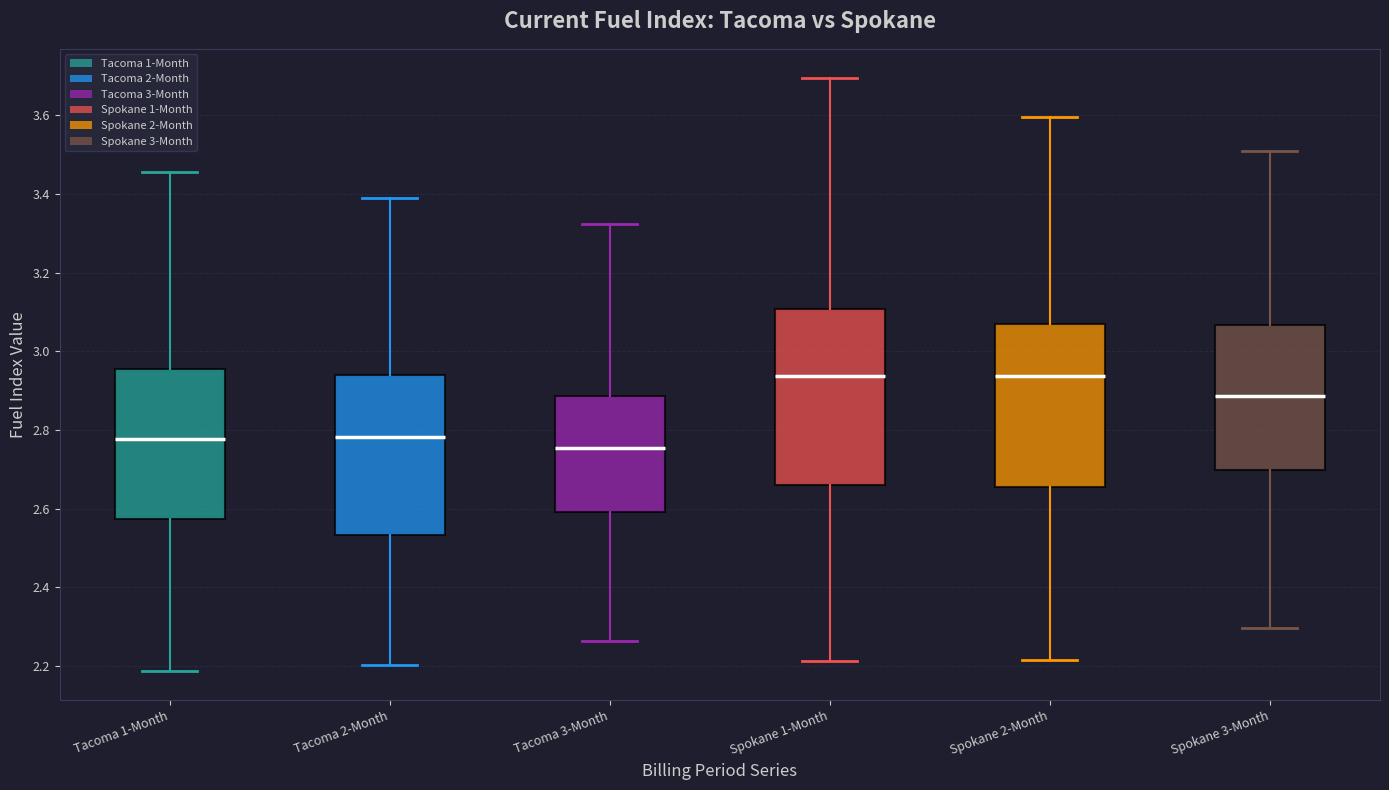

Reading left to right, read every box against the y-axis: the position of its median line, the range the box covers, and the ends of its whiskers. The values are not printed on the chart, so give them approximately, as read against the axis.

Tacoma 1-Month: median 2.78, box 2.58 to 2.96, whiskers 2.18 to 3.46
Tacoma 2-Month: median 2.78, box 2.54 to 2.94, whiskers 2.20 to 3.38
Tacoma 3-Month: median 2.76, box 2.60 to 2.88, whiskers 2.26 to 3.32
Spokane 1-Month: median 2.94, box 2.66 to 3.10, whiskers 2.22 to 3.70
Spokane 2-Month: median 2.94, box 2.66 to 3.06, whiskers 2.22 to 3.60
Spokane 3-Month: median 2.88, box 2.70 to 3.06, whiskers 2.30 to 3.50